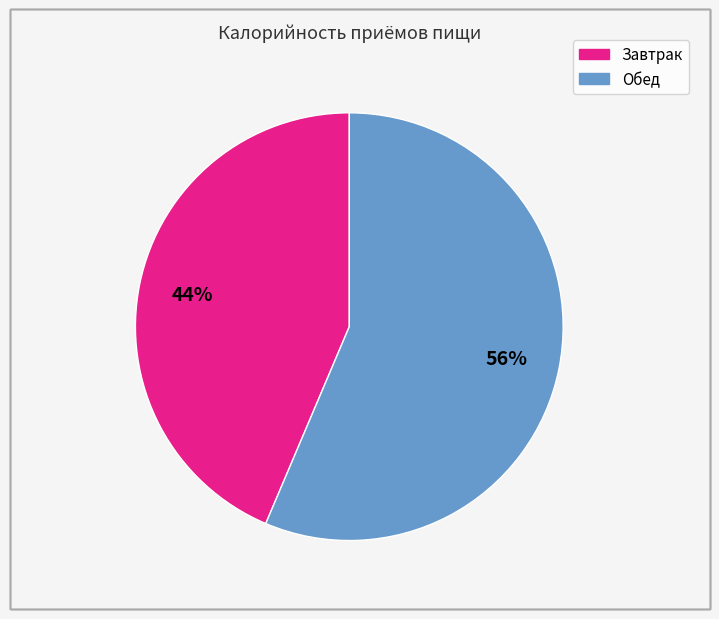

Does Обед represent more than half of the total?

Yes